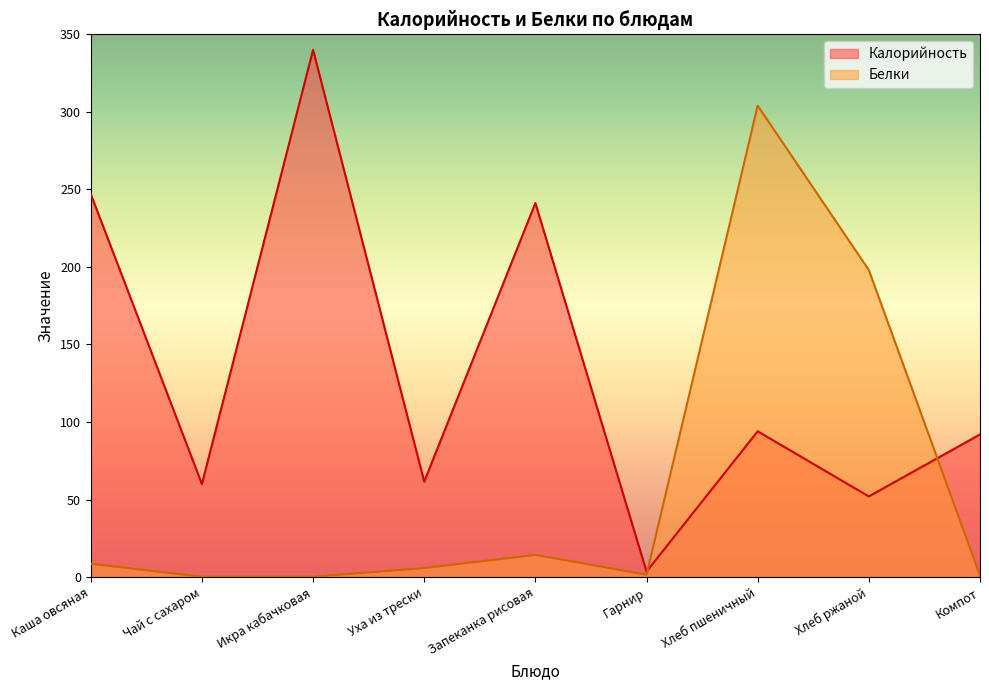

Where do Калорийность and Белки first cross each other?

Гарнир and Хлеб пшеничный